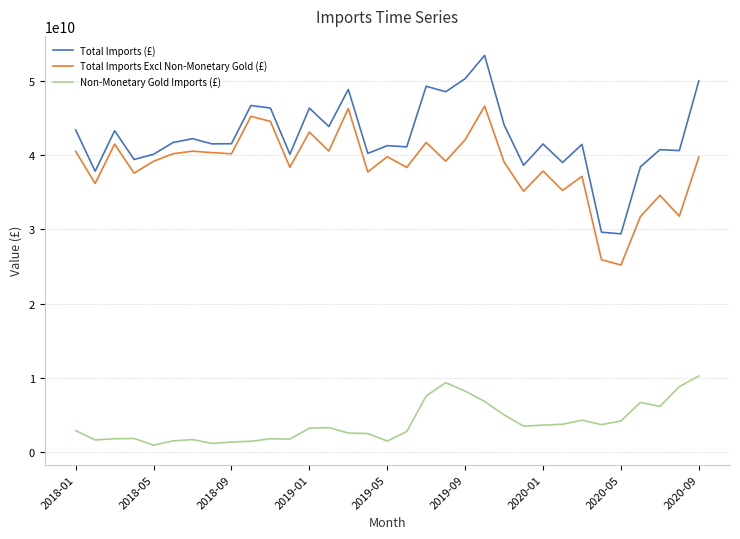

What is the average value of the Total Imports Excl Non-Monetary Gold (£) series?

38552635354